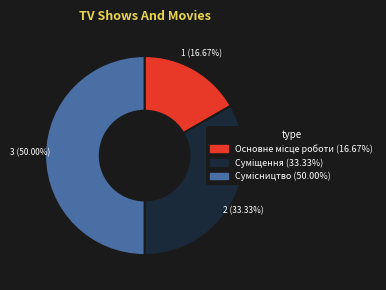

Does any single category account for the majority?

No